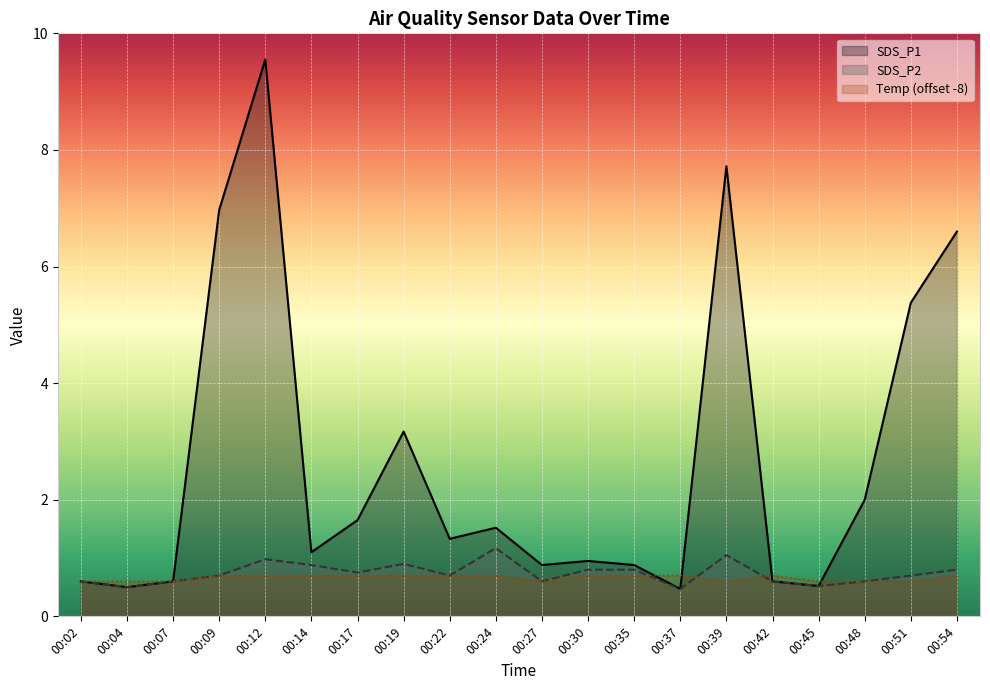

Rank the series at 00:54 from highest to lowest value.

SDS_P1, SDS_P2, Temp (offset -8)